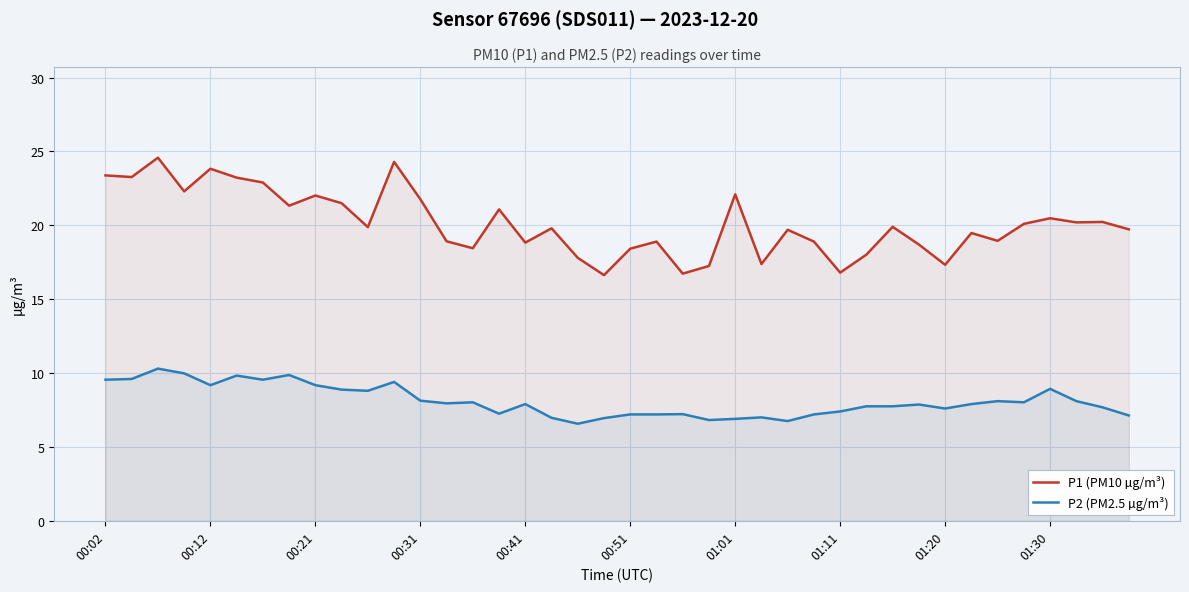

What is the value of the P2 (PM2.5 µg/m³) point at the 40th from the left?

7.1